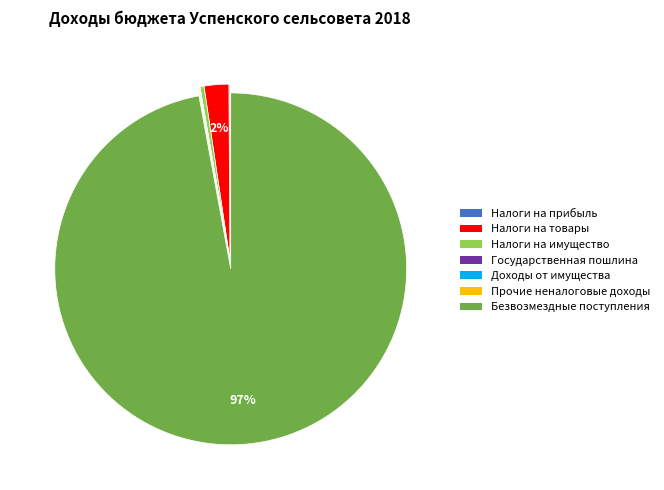

What percentage is the Налоги на товары slice, to the nearest percent?

2%